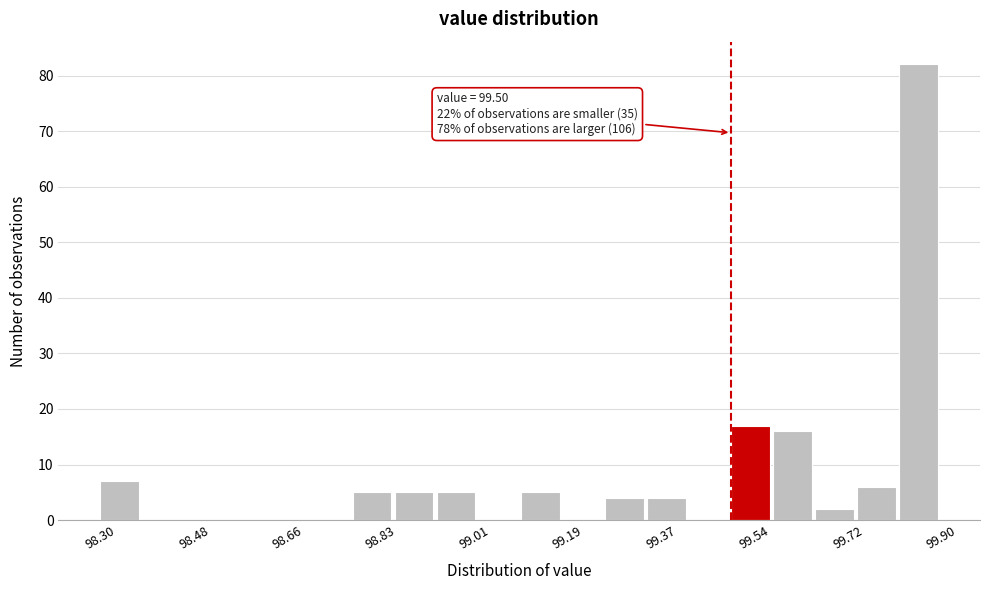

Over which range of the x-axis is the bar tallest?

99.82 to 99.90